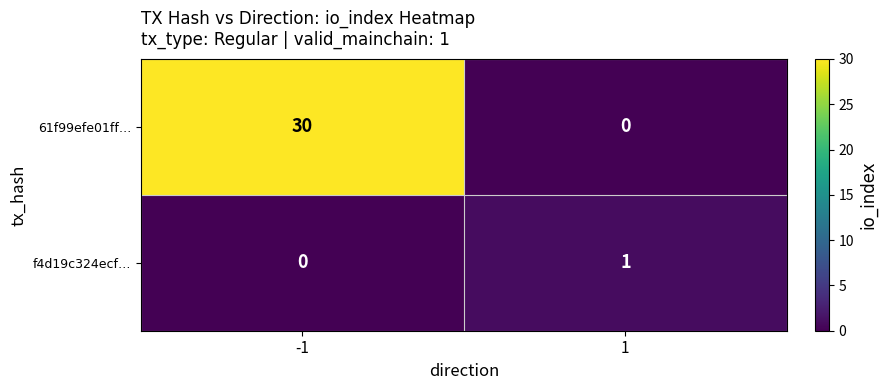

List the series in order of their overall mean, lowest first.

f4d19c324ecf…, 61f99efe01ff…